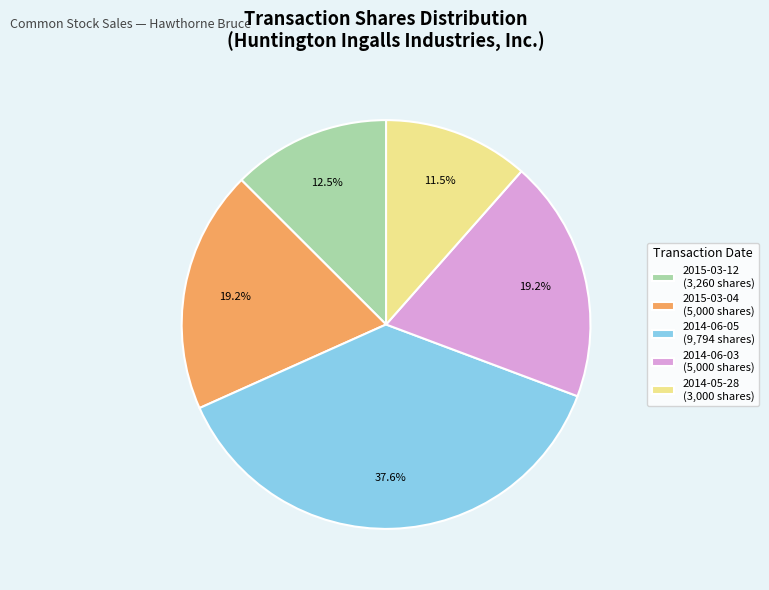

Approximately how many times larger is the value at 2015-03-04 (5,000 shares) compared to 2014-06-05 (9,794 shares)?

0.5